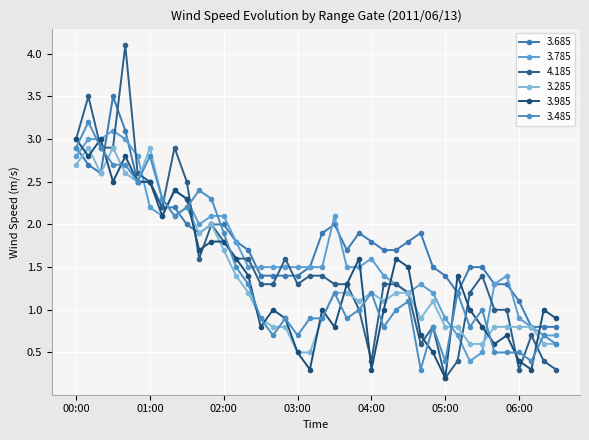

What is the value of the 3.485 point at the 17th from the left?

0.7